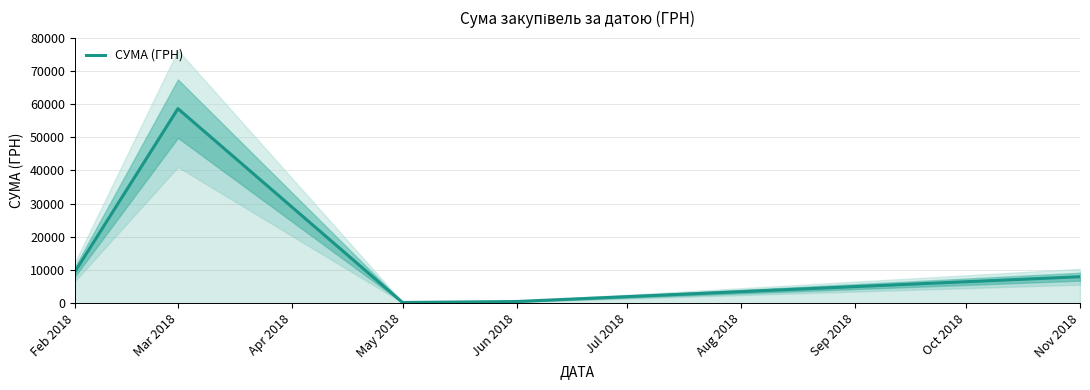

At which label does СУМА (ГРН) reach its peak?

Mar 2018